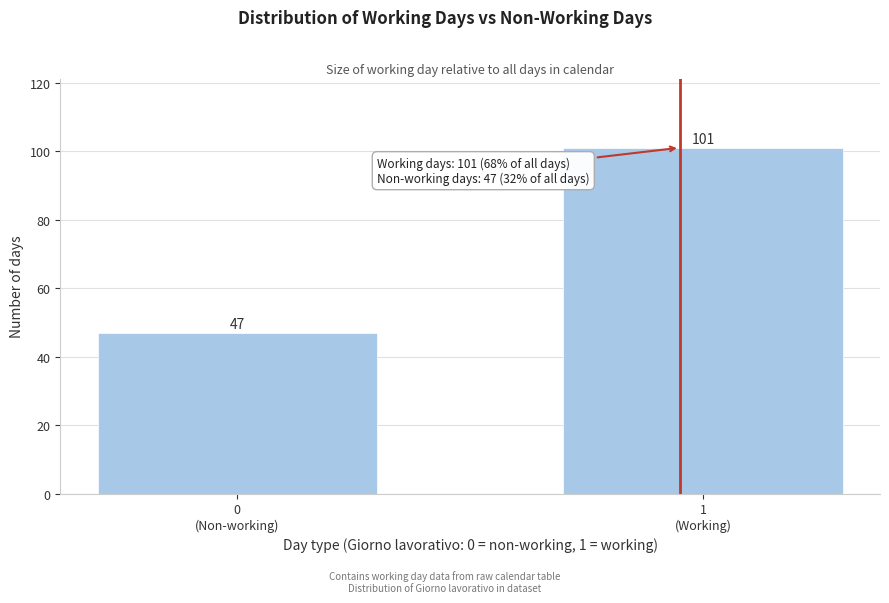

Reading right to left, what are all the values shown in this chart?

101	47